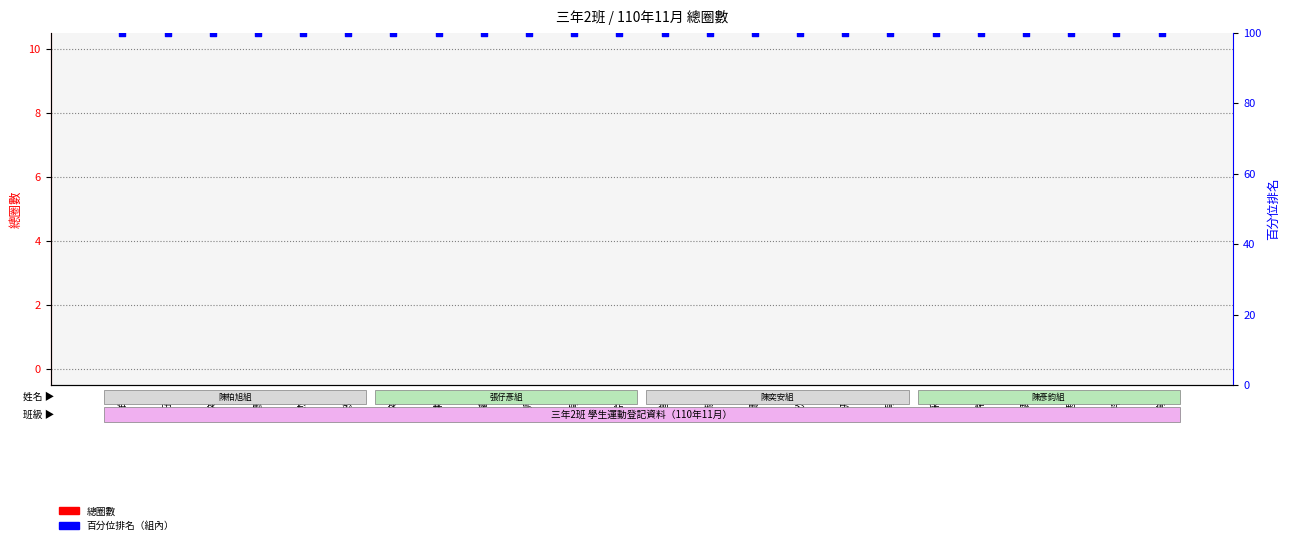

What is the total value across all series at 林璿奇?

100